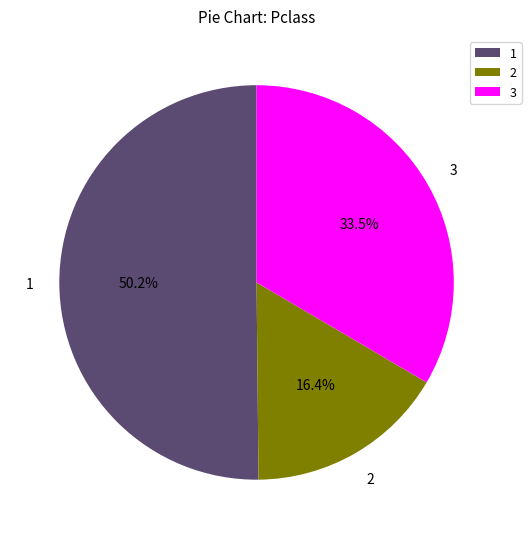

Is there a majority slice in this chart?

Yes